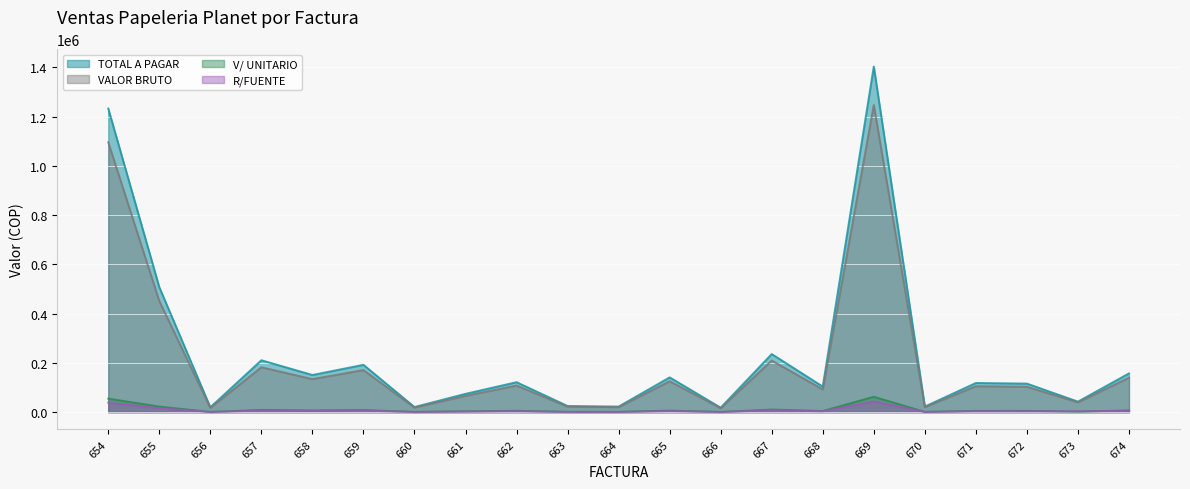

What is the difference between the highest and lowest values at 654?

1194204.0